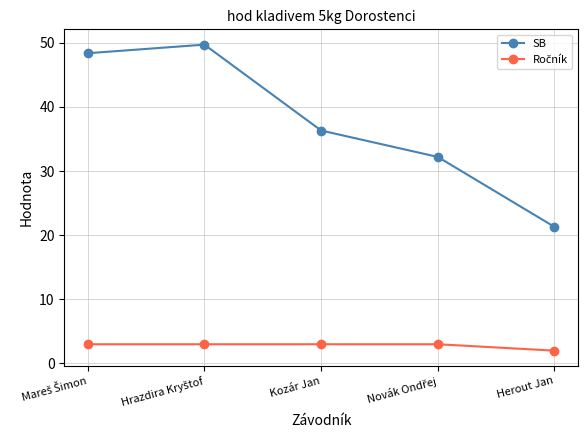

What is the label of the 3rd point from the right?

Kozár Jan